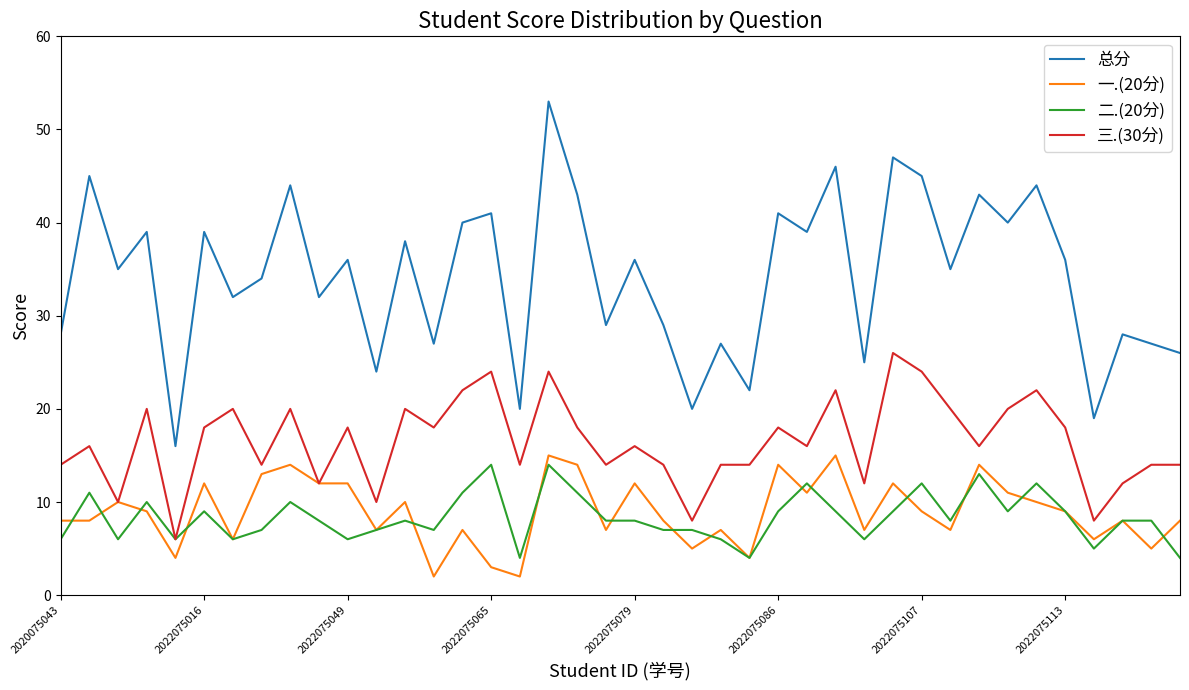

True or false: 总分 and 二.(20分) cross at least once.

False